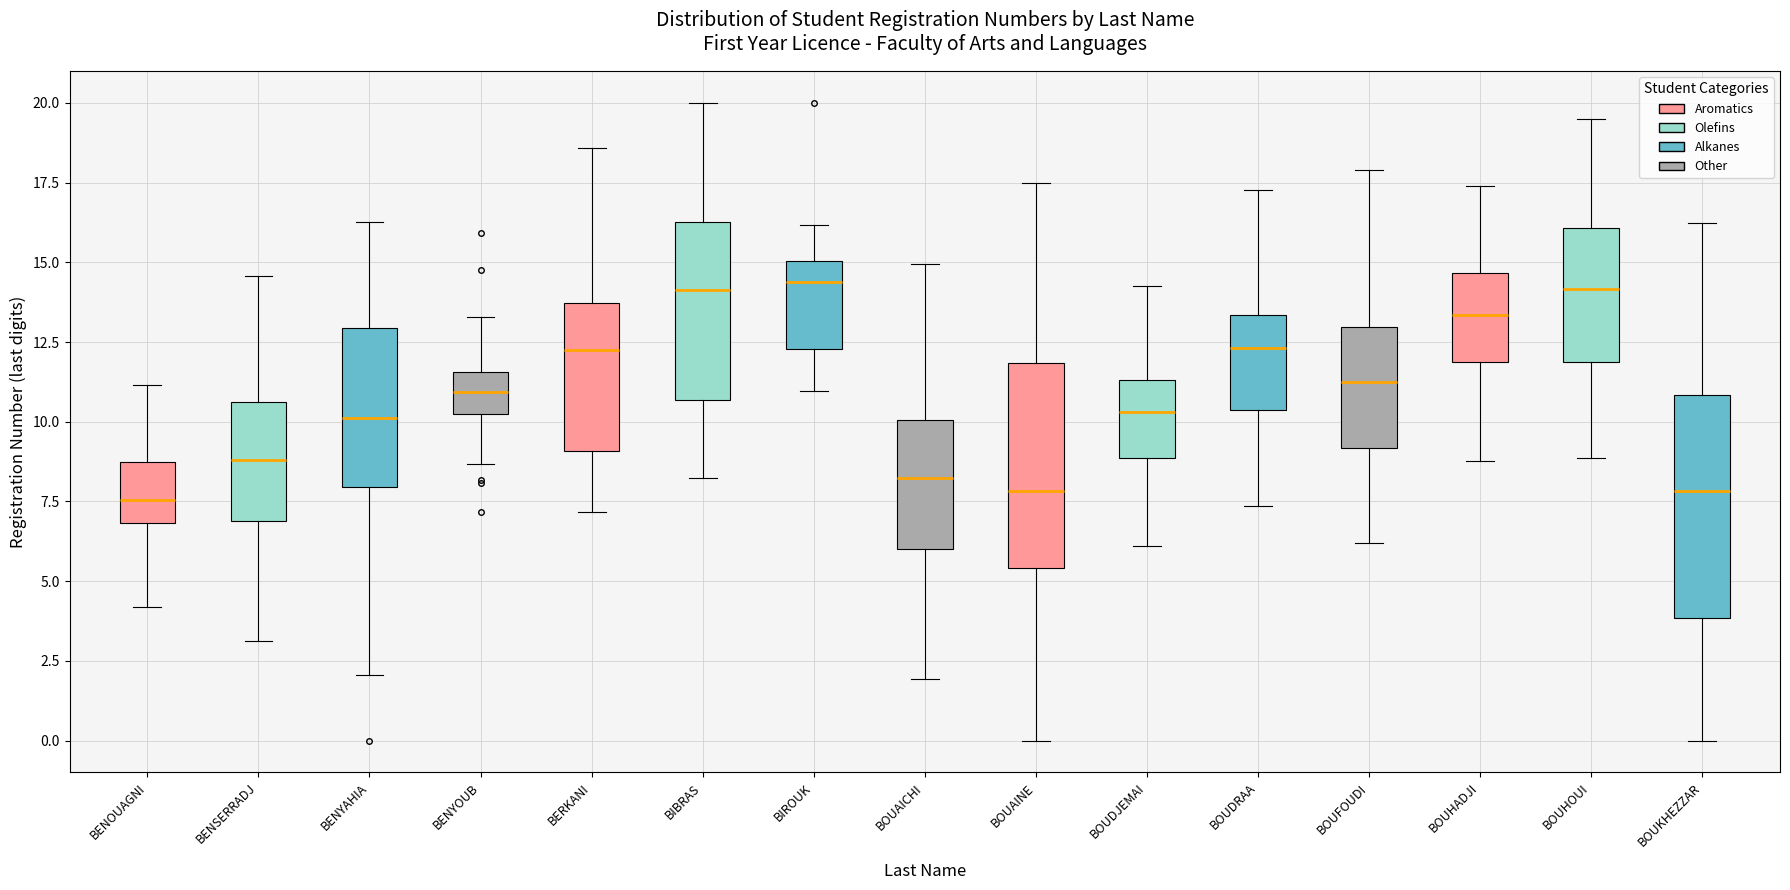

Where does the upper whisker of the box for BOUDJEMAI end on the y-axis? The values are not printed on the chart, so give them approximately, as read against the axis.

14.5